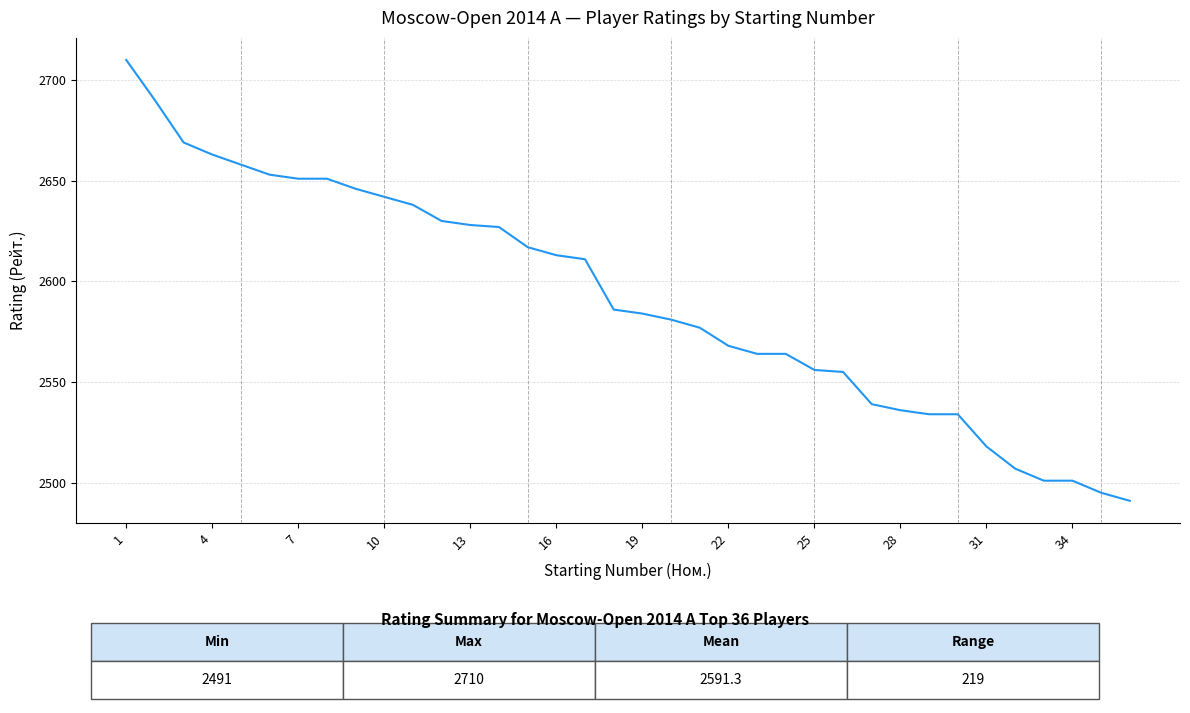

What is the minimum value shown in the chart?

2491